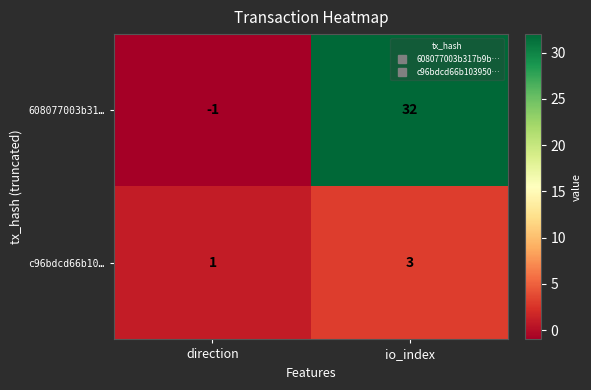

Reading right to left, what are all the values shown in this chart?

608077003b31…: io_index=32	direction=-1
c96bdcd66b10…: io_index=3	direction=1